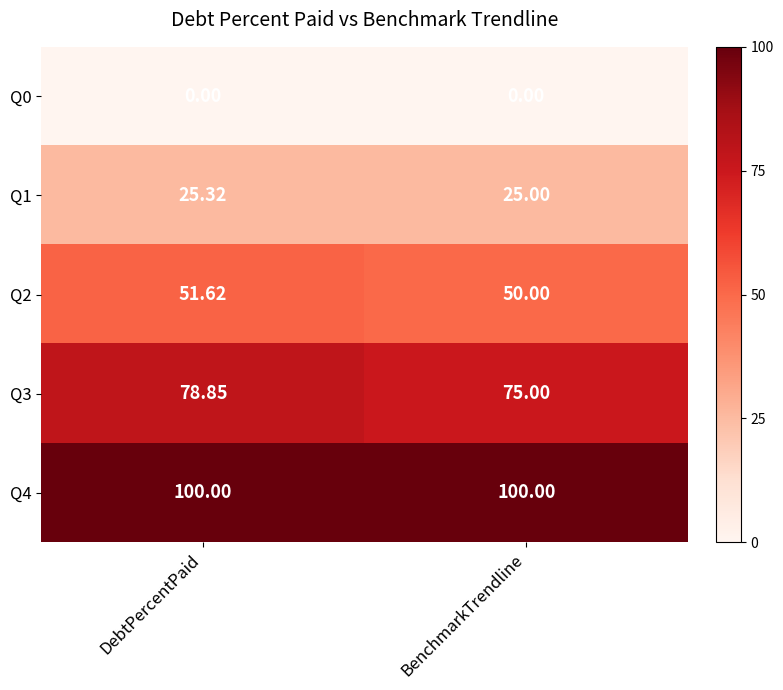

List the labels in order of Q3 value, largest first.

DebtPercentPaid, BenchmarkTrendline